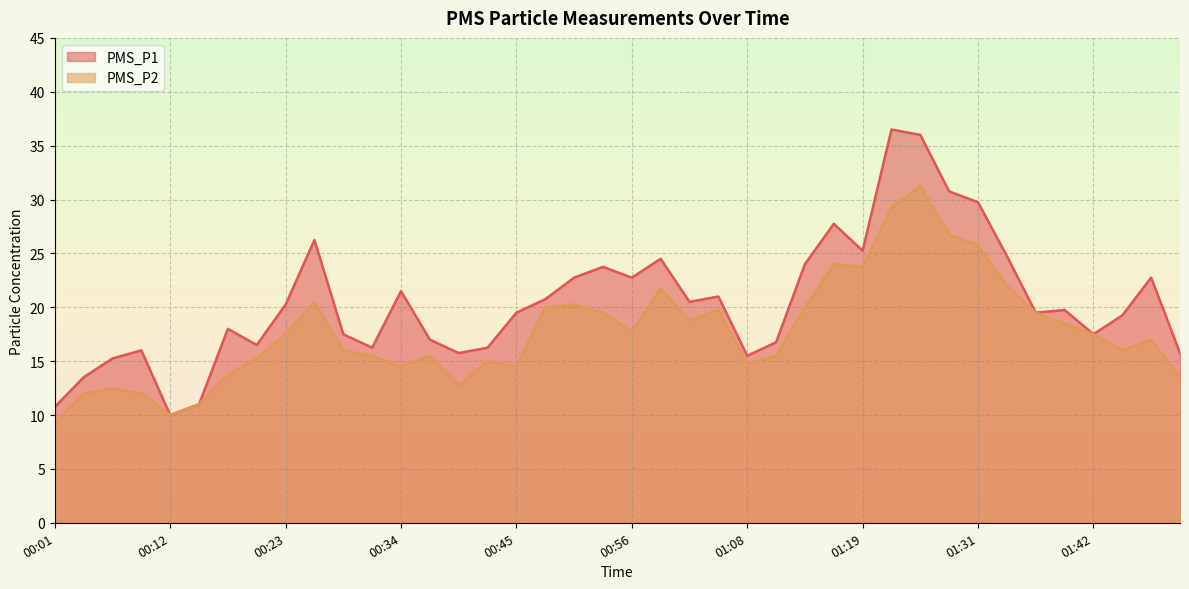

What is the average value of the PMS_P1 series?

20.5